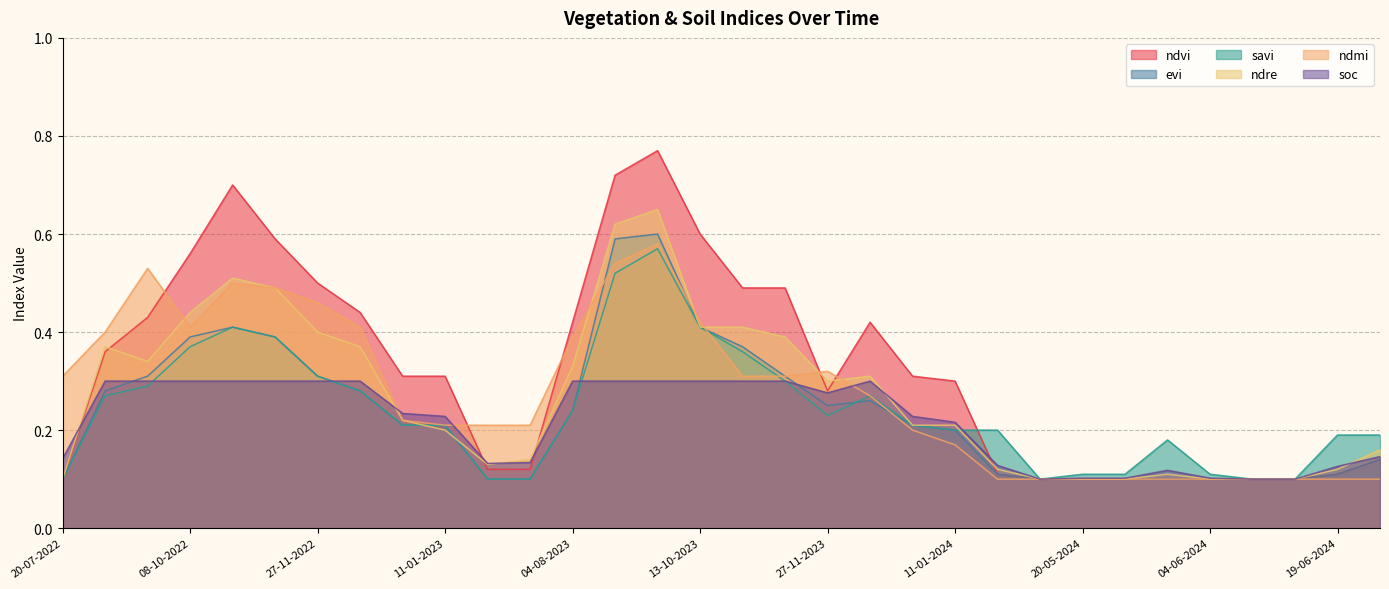

Which label corresponds to the largest value in the chart?

18-09-2023